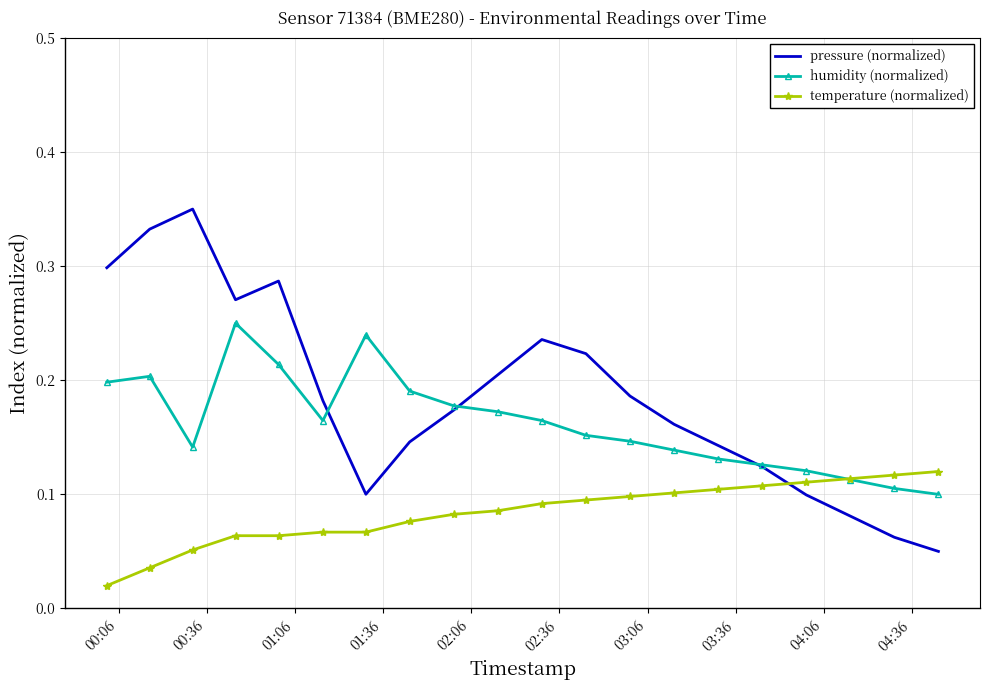

Which series has the largest range (max minus min)?

pressure (normalized)